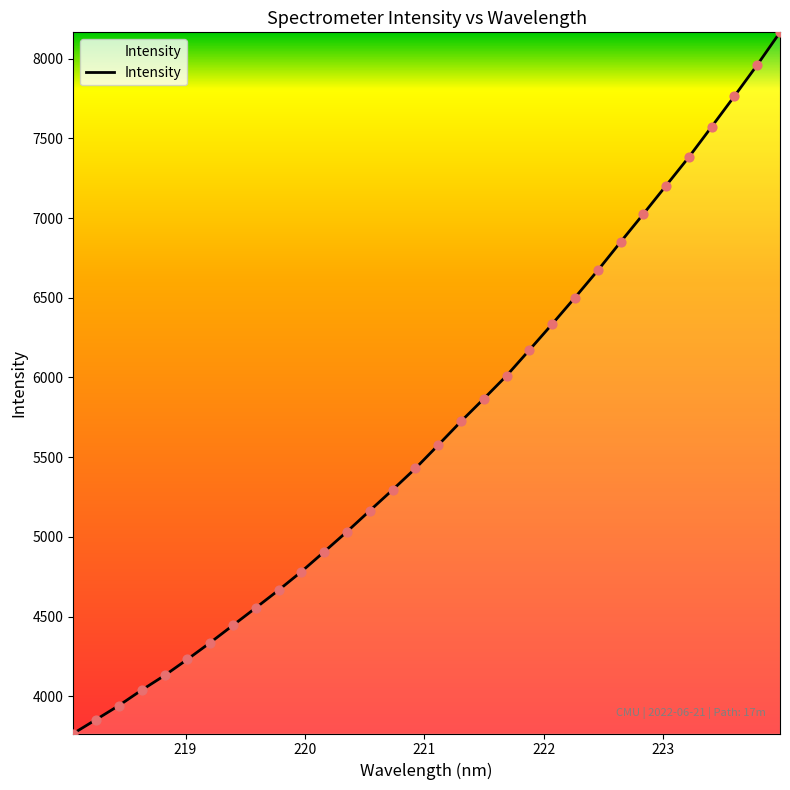

What is the maximum value shown in the chart?

8164.6